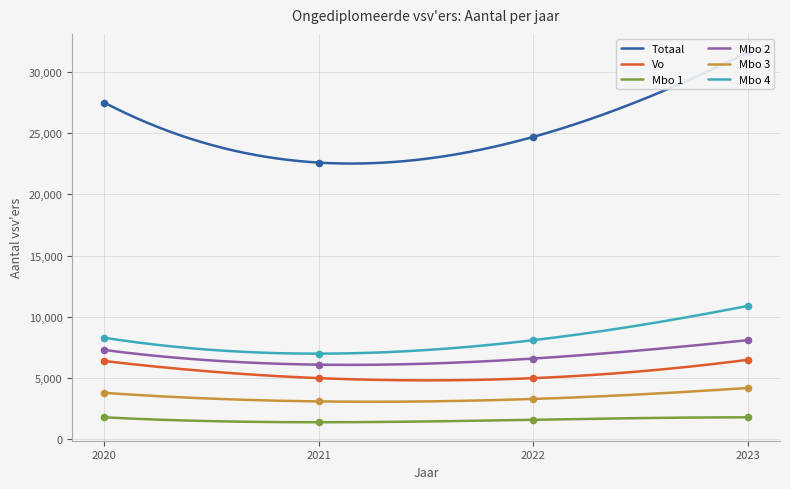

Which series reaches the minimum Y coordinate?

Mbo 1